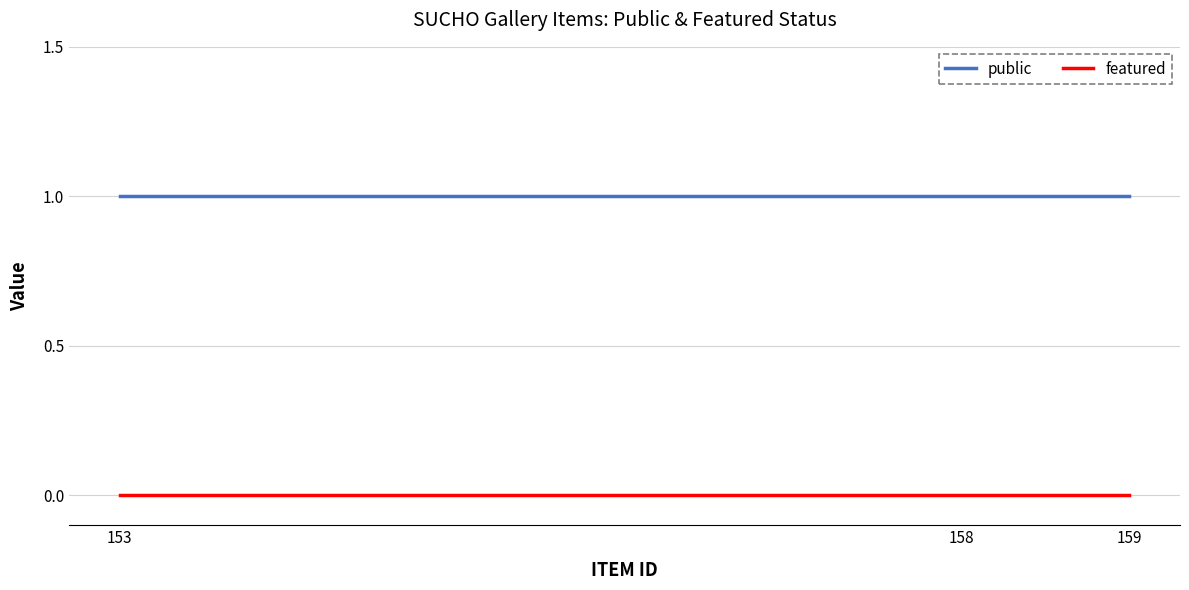

The value of public at 153 is 0. True or false?

False